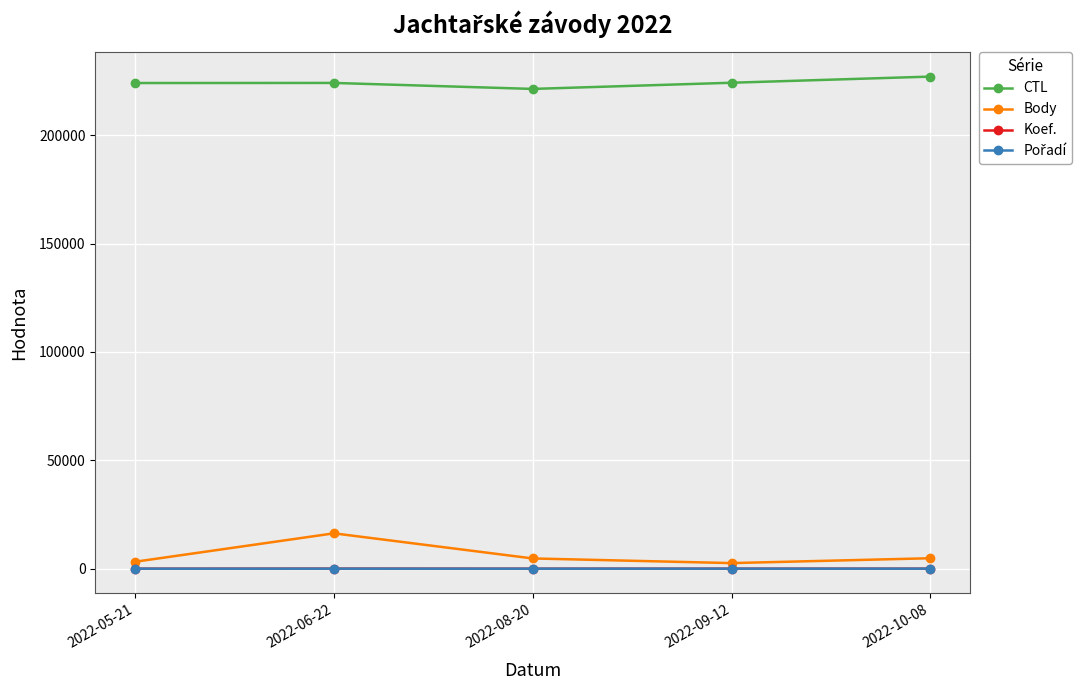

What is the label of the 5th point from the right?

2022-05-21